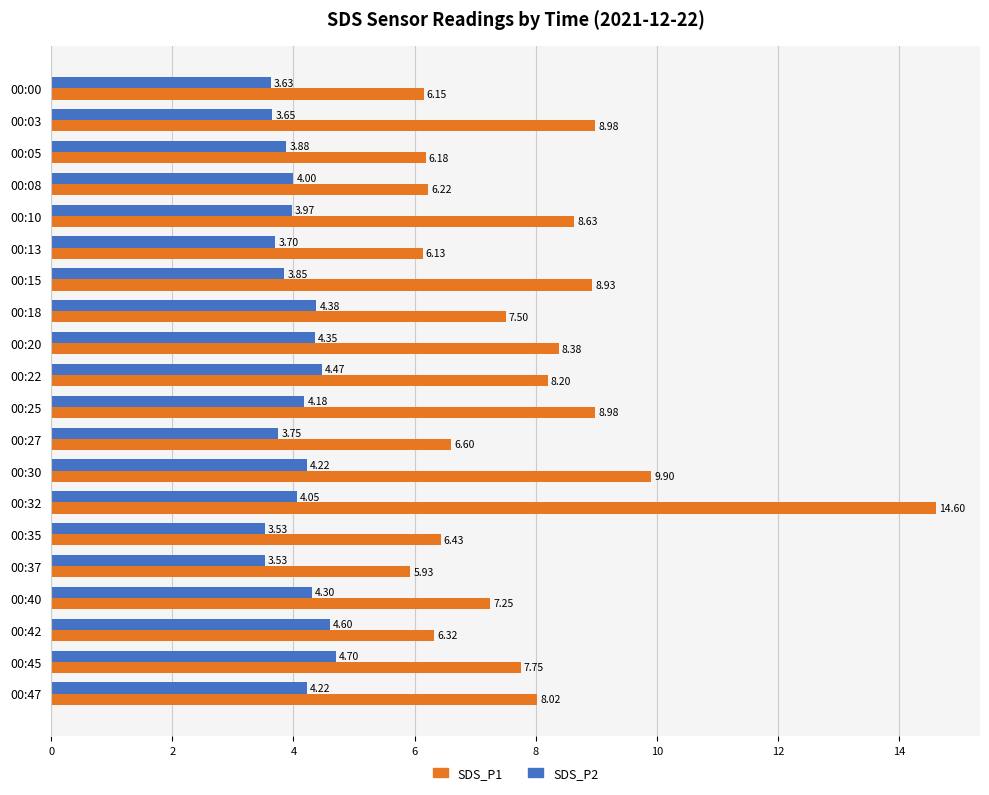

What is the spread (max minus min) of values at 00:42?

1.7